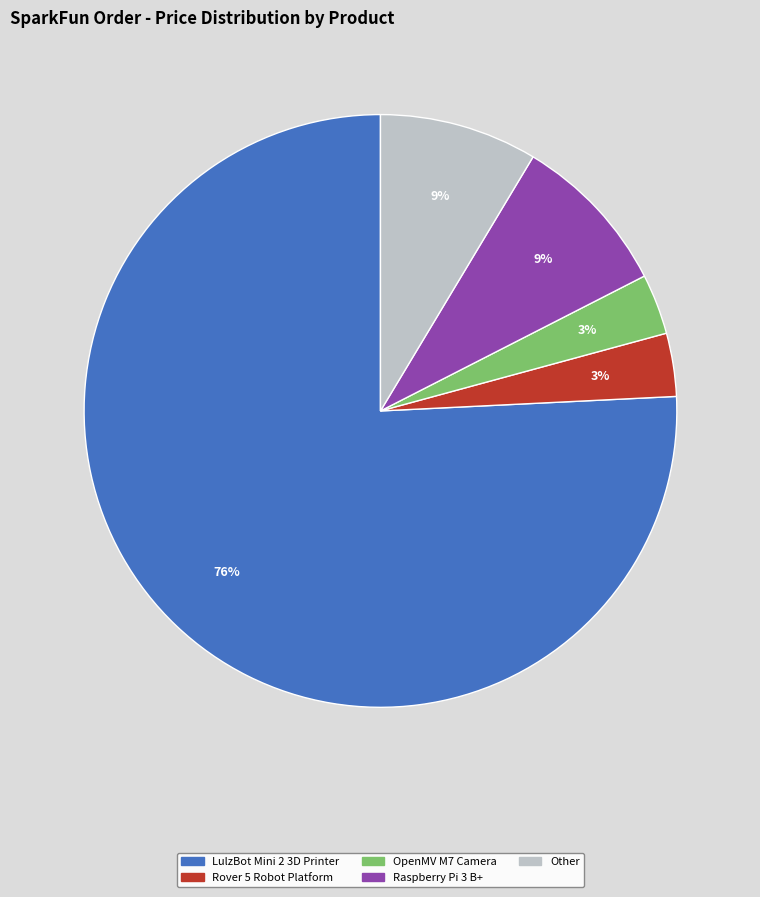

Does any single category account for the majority?

Yes